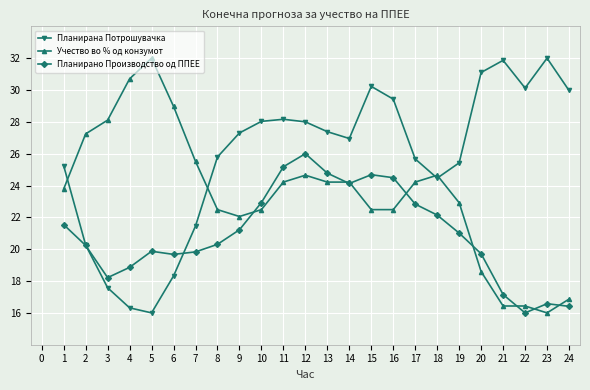

At 20, list the series in order from smallest to largest.

Учество во % од конзумот, Планирано Производство од ППЕЕ, Планирана Потрошувачка